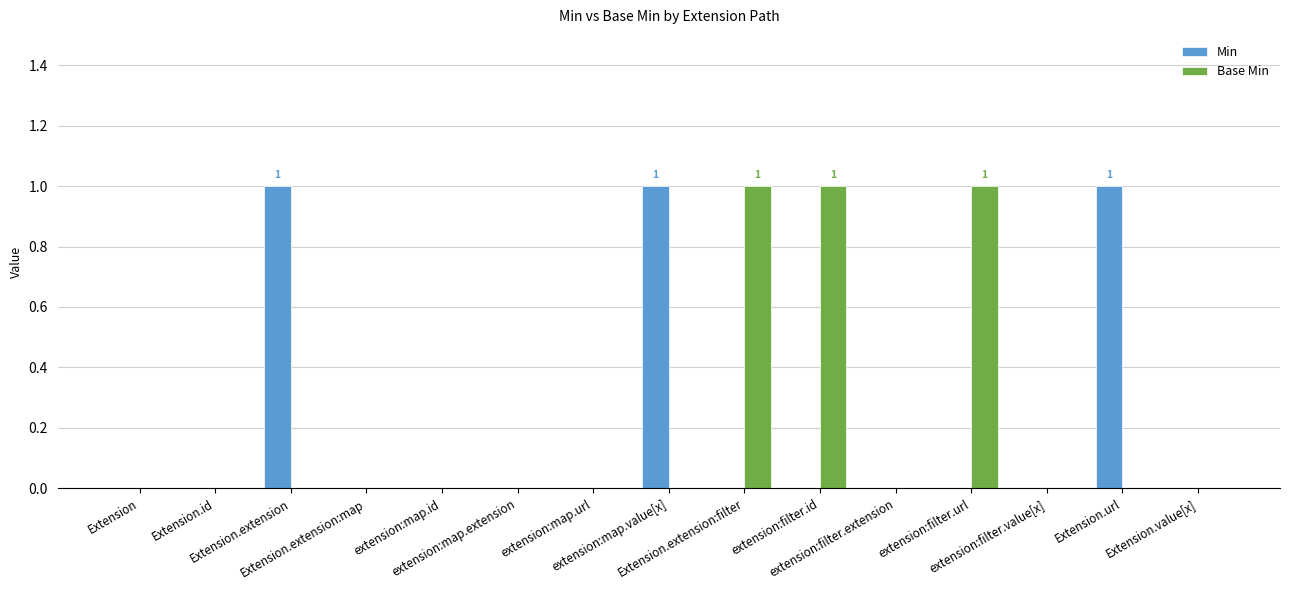

What is the sum of all Base Min values?

3